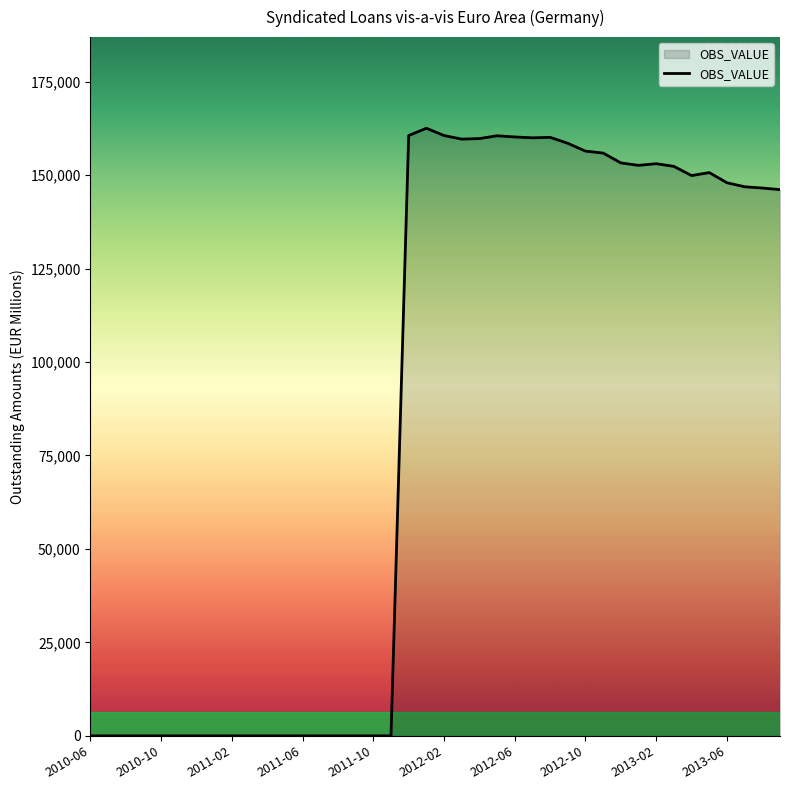

Does the chart display data point markers on the line(s)?

No